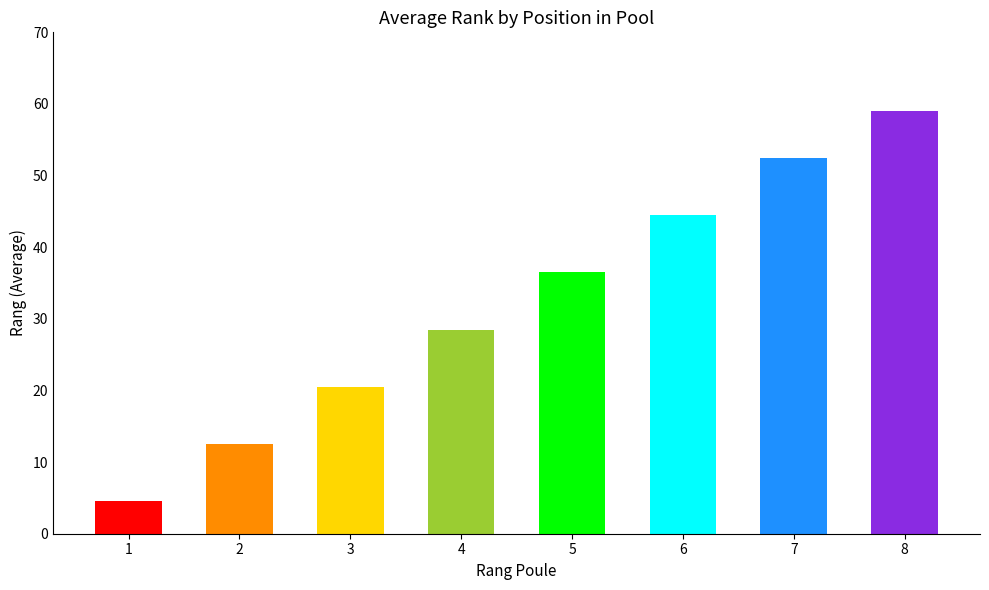

What is the ratio of the value at 6 to the value at 1?

9.9